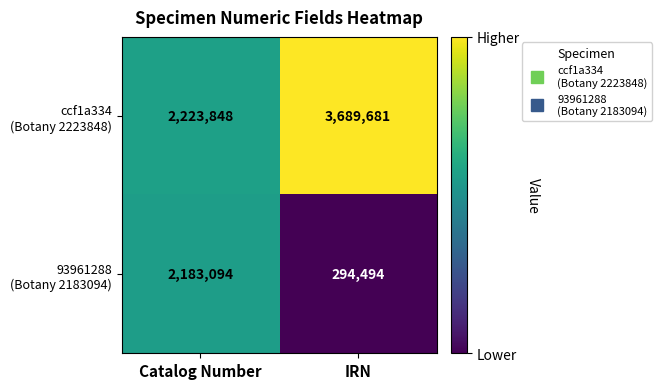

What is the total value across all series at Catalog Number?

4406942